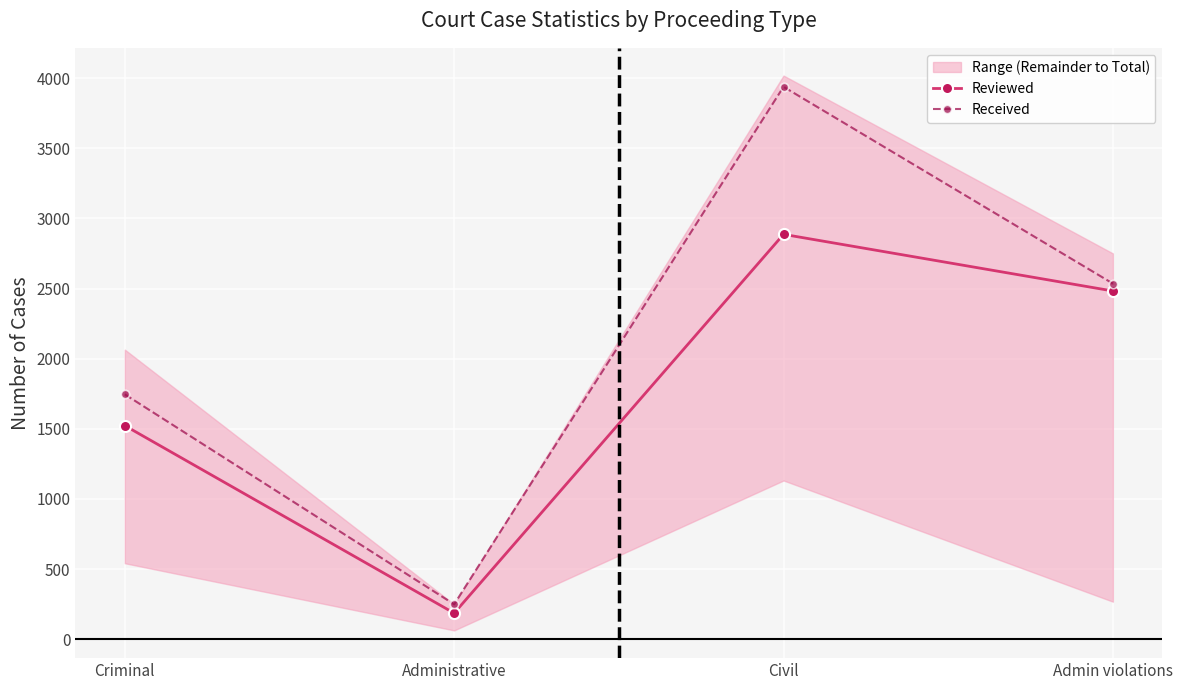

Rank the series by their average value, from highest to lowest.

Received, Reviewed